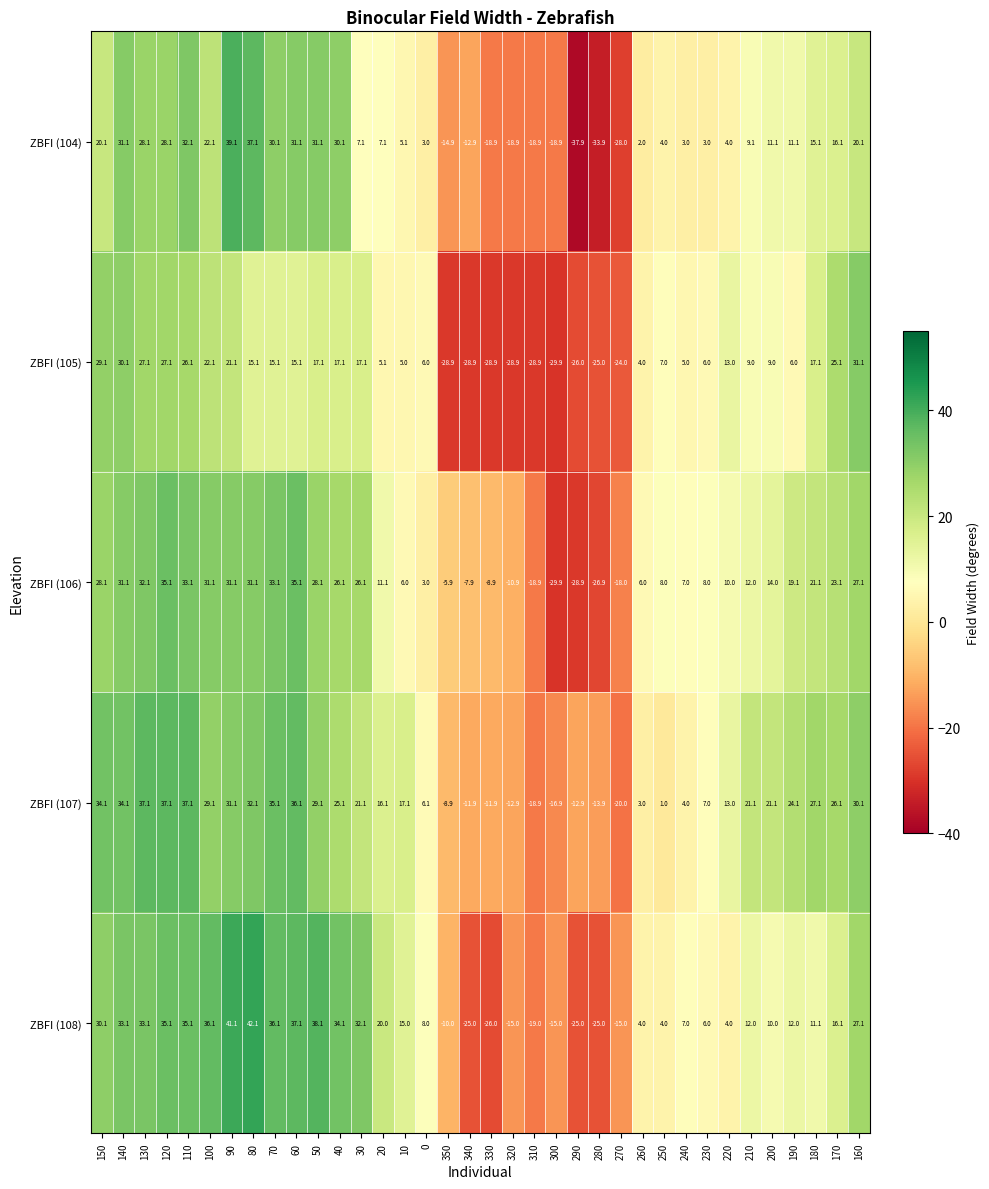

Which series has the largest range (max minus min)?

ZBFI (104)